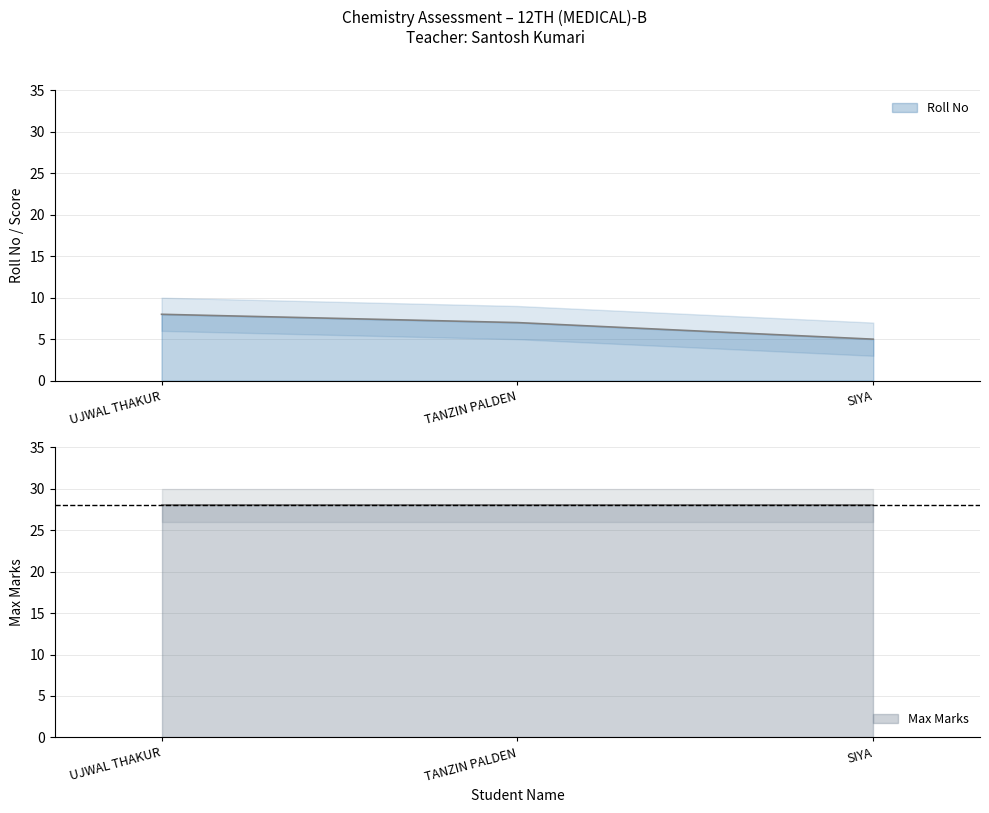

What is the ratio of the value at SIYA to the value at UJWAL THAKUR?

0.6